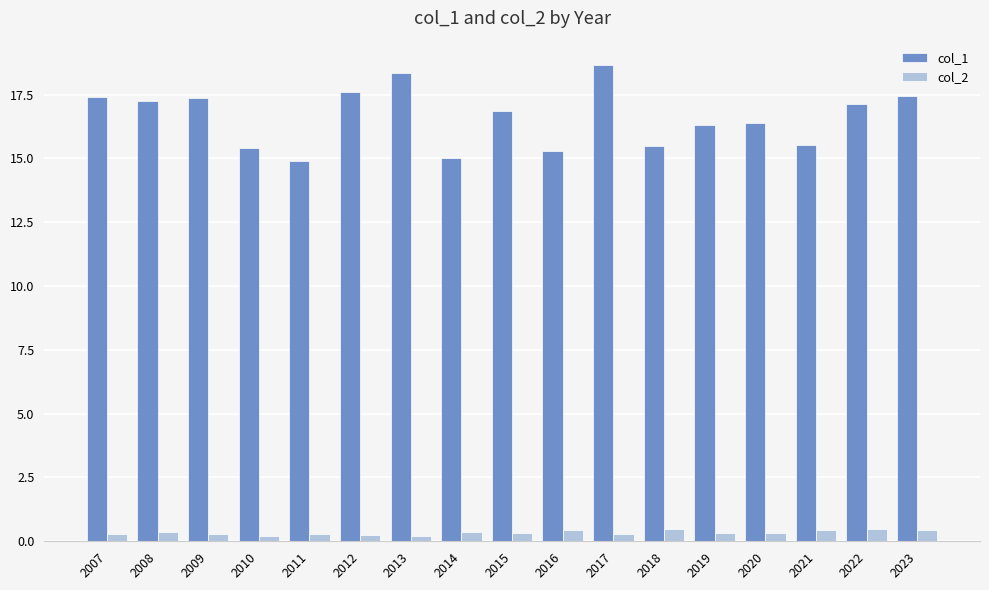

How many groups of bars are there?

17